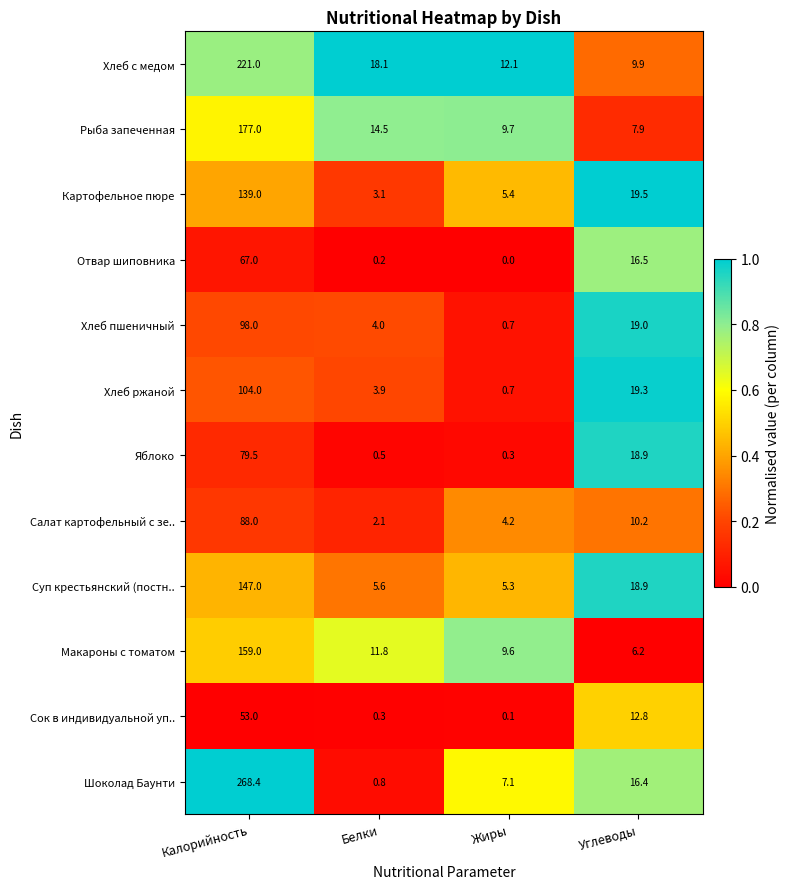

What is the sum of the Хлеб ржаной values at Калорийность and Белки?

107.9